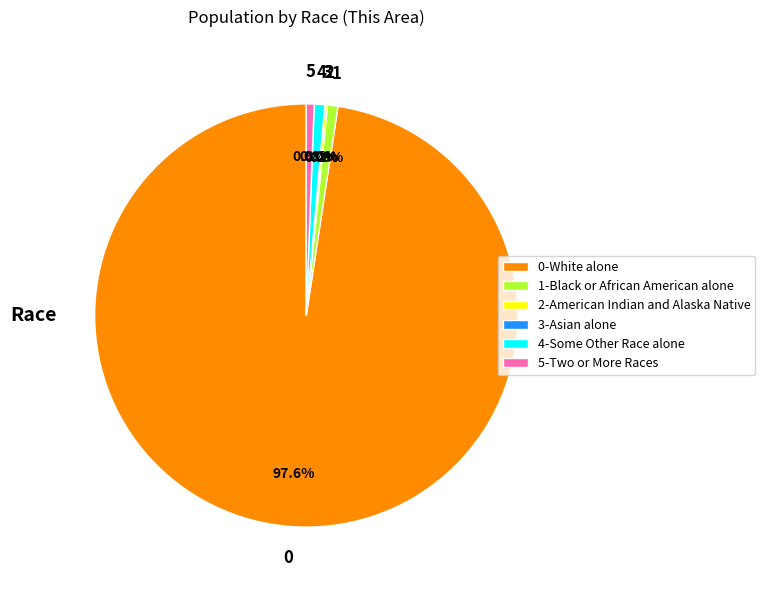

Is it true that American Indian and Alaska Native is 0% of the pie?

True